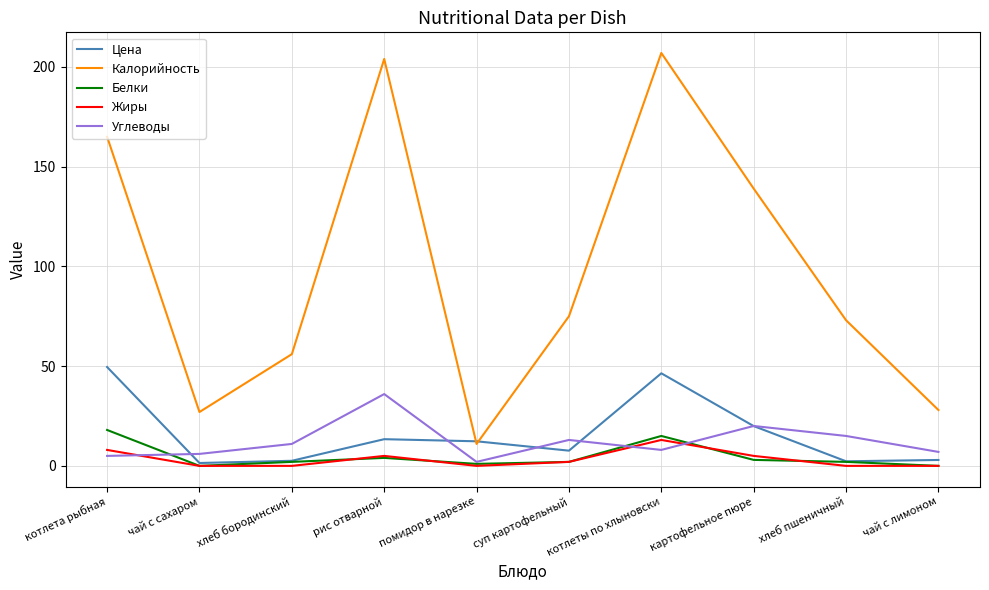

What are all the series names shown in the legend?

Цена, Калорийность, Белки, Жиры, Углеводы